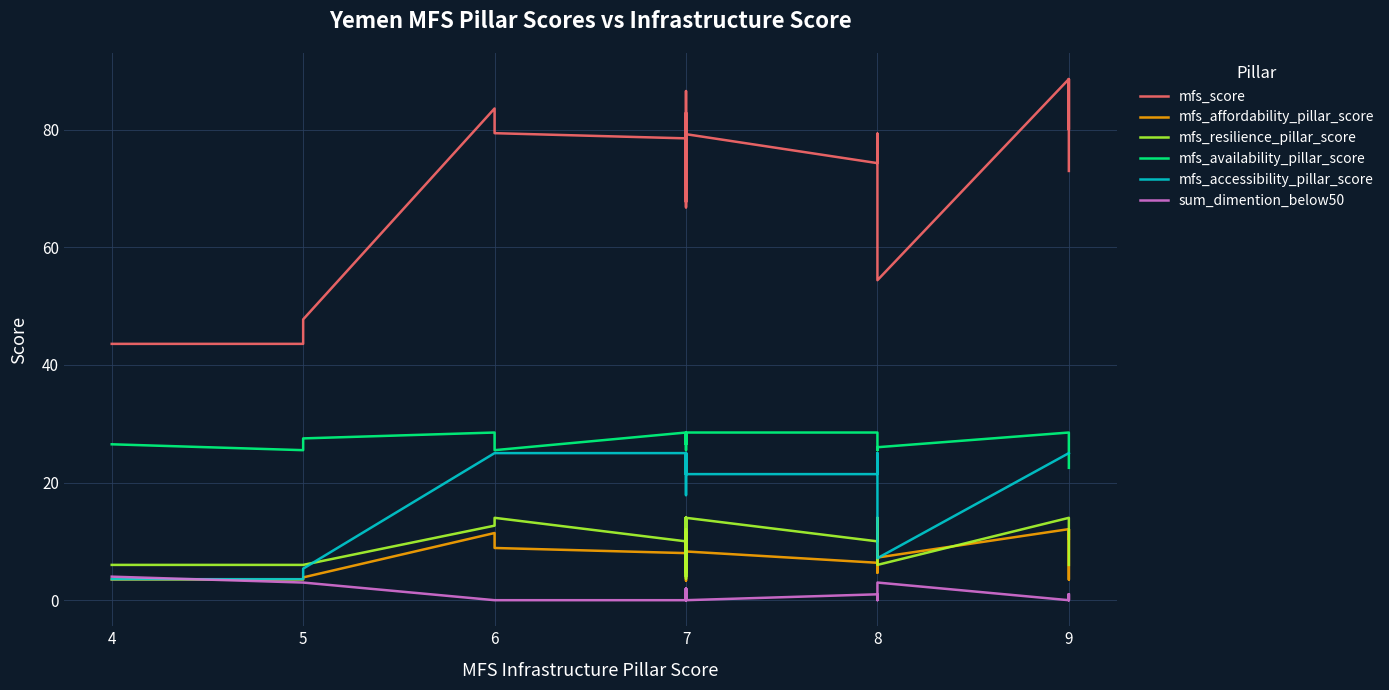

True or false: mfs_availability_pillar_score and sum_dimention_below50 intersect in this chart.

False